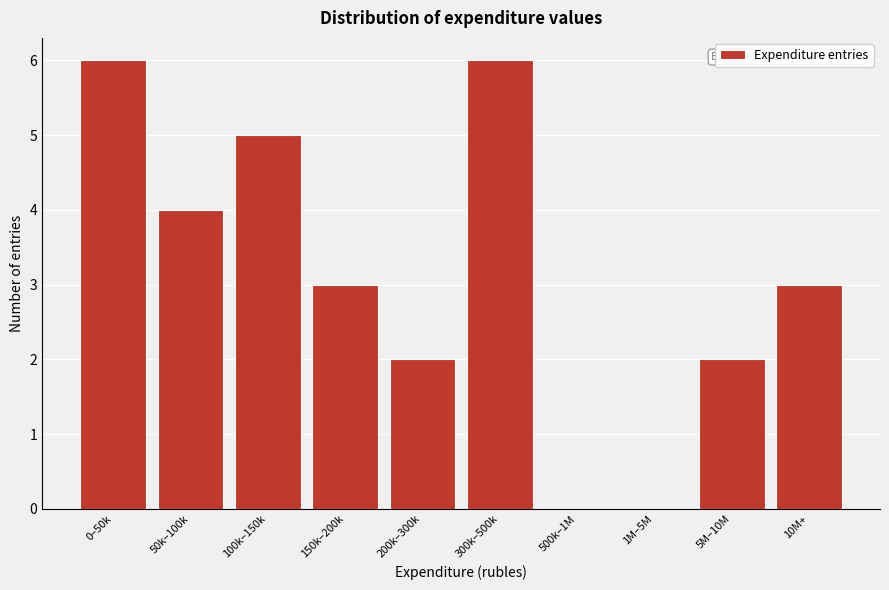

Reading left to right, list all the values displayed in this chart.

0–50k=6	50k–100k=4	100k–150k=5	150k–200k=3	200k–300k=2	300k–500k=6	500k–1M=0	1M–5M=0	5M–10M=2	10M+=3